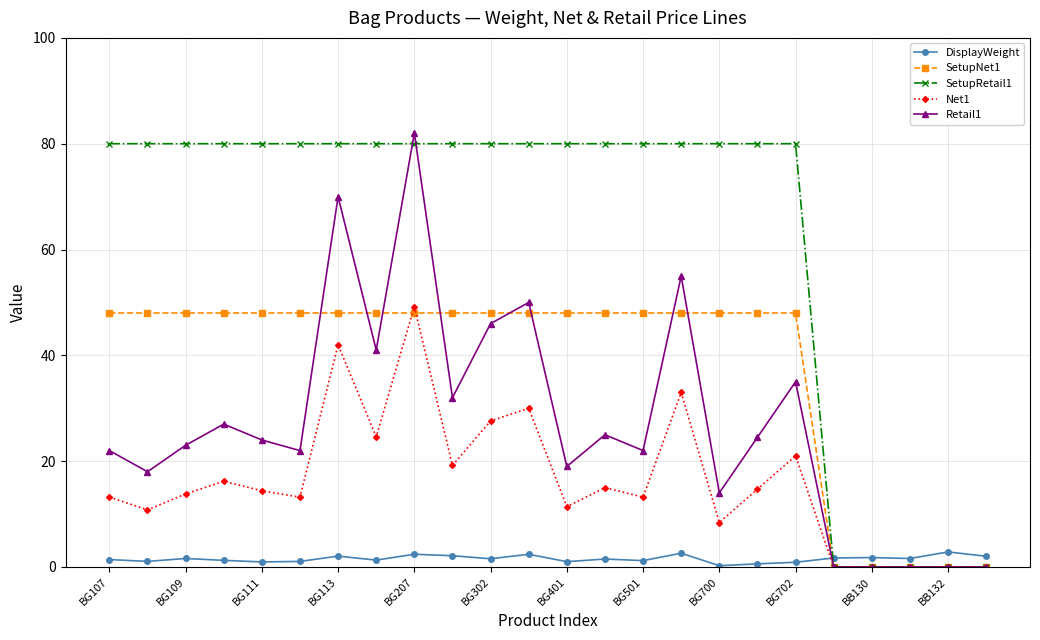

What is the sum of all Retail1 values?

651.4